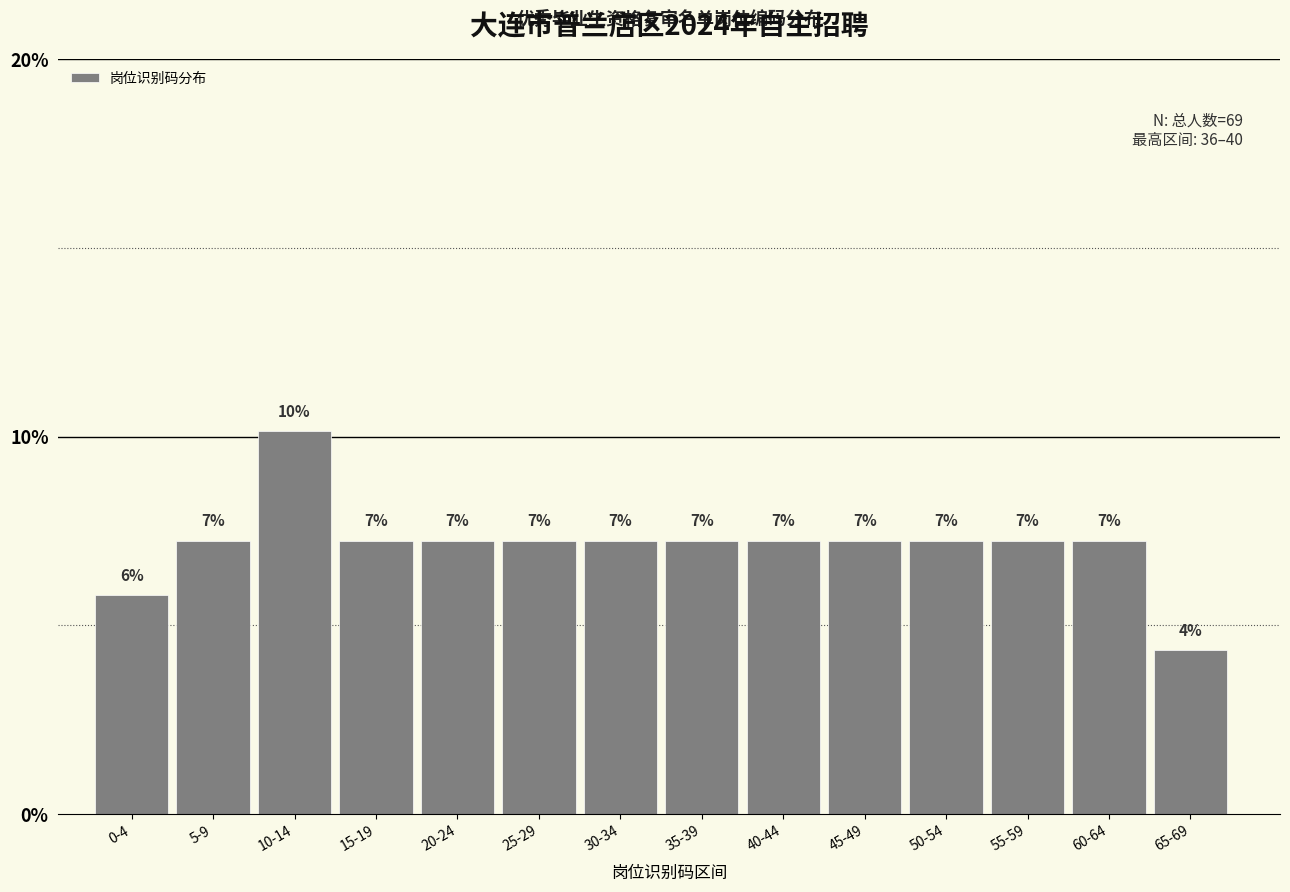

Are the bars horizontal?

No